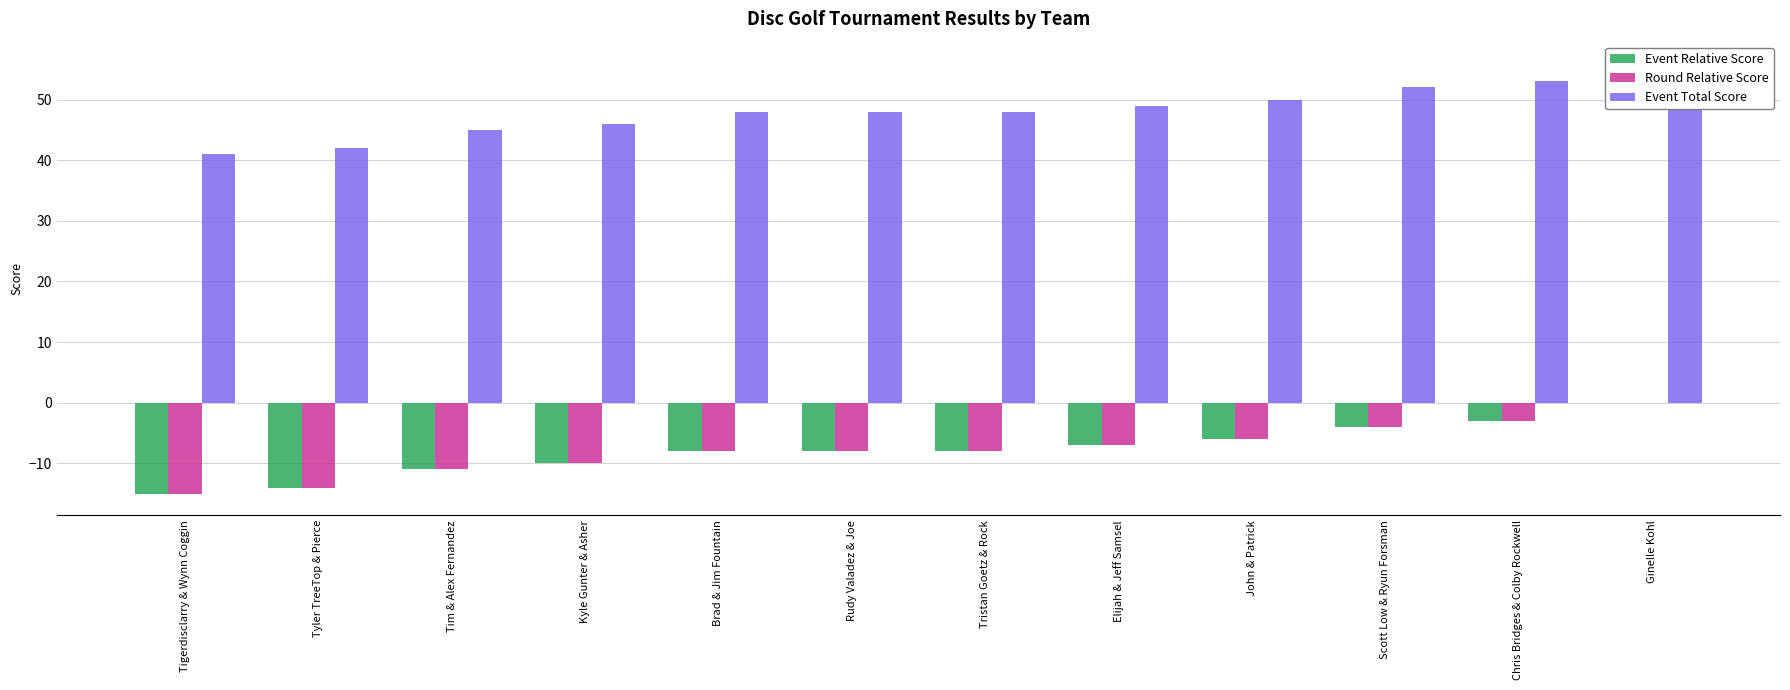

What is the label of the 8th bar from the left?

Elijah & Jeff Samsel